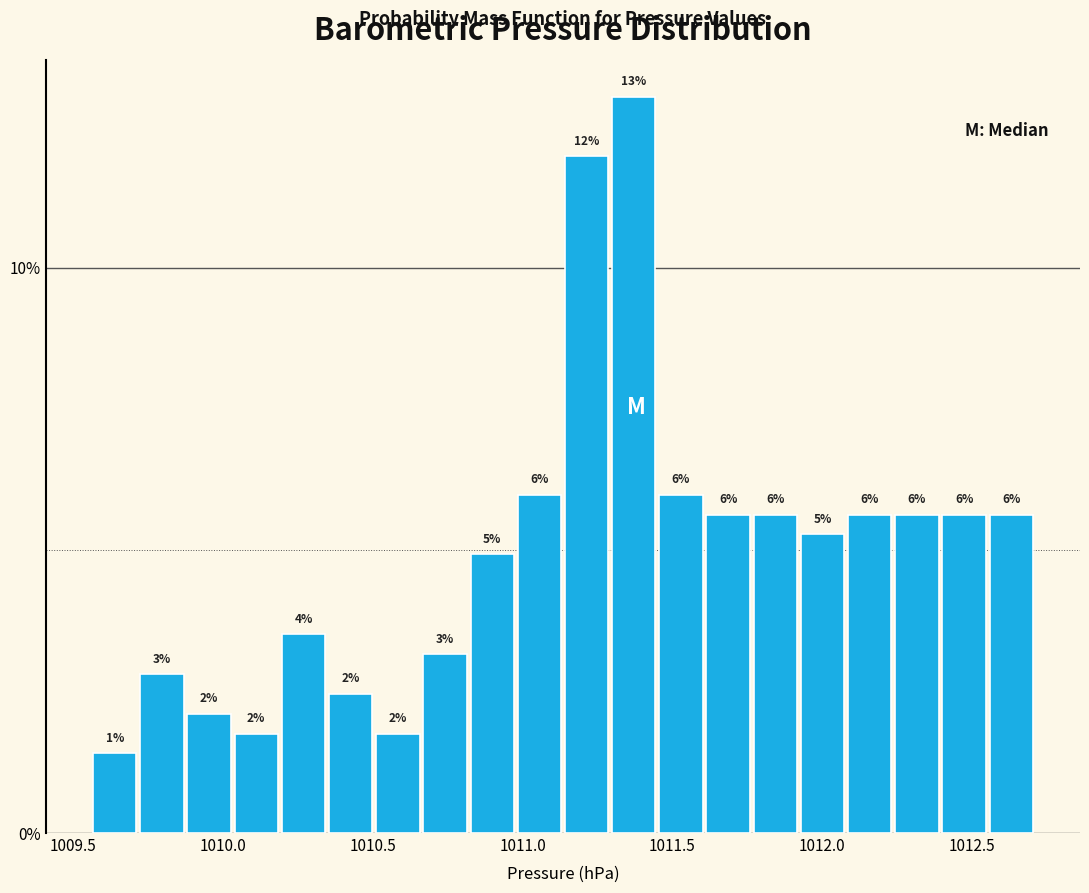

Read against the x-axis, roughly where is the centre of the tallest bar?

1011.35